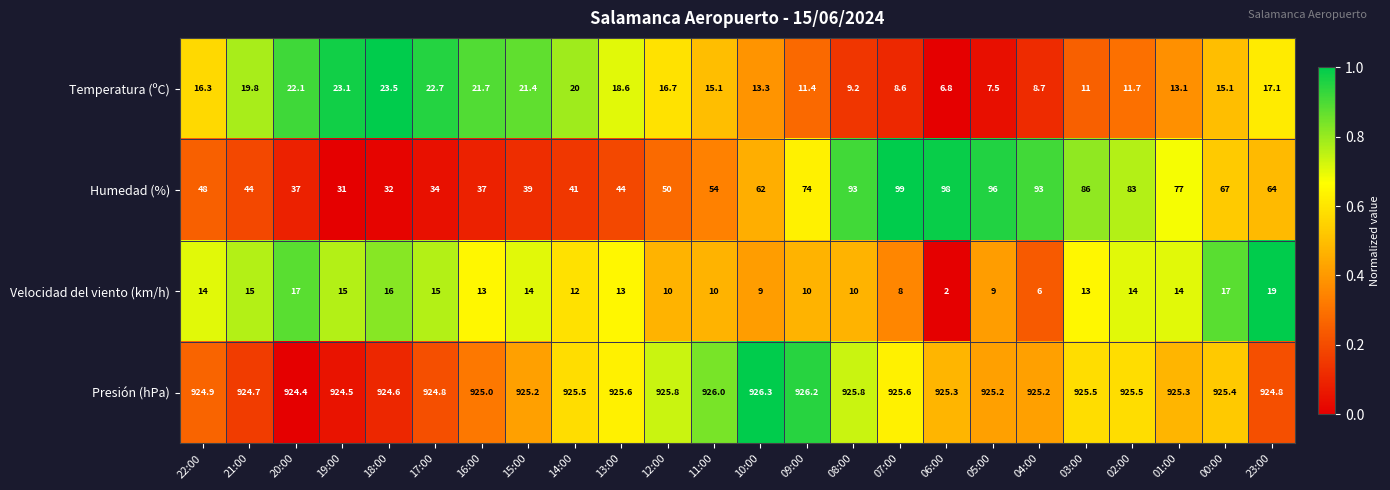

True or false: Humedad (%) has a value of 59.4 at 14:00.

False